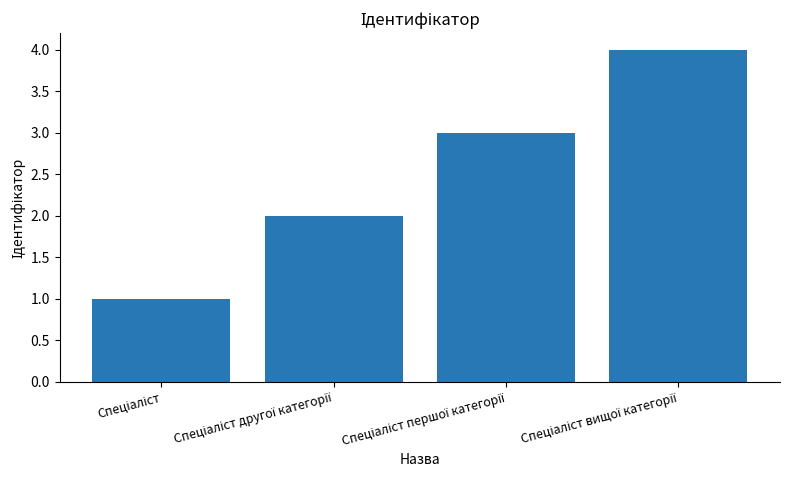

What is the difference between the maximum and minimum values?

3